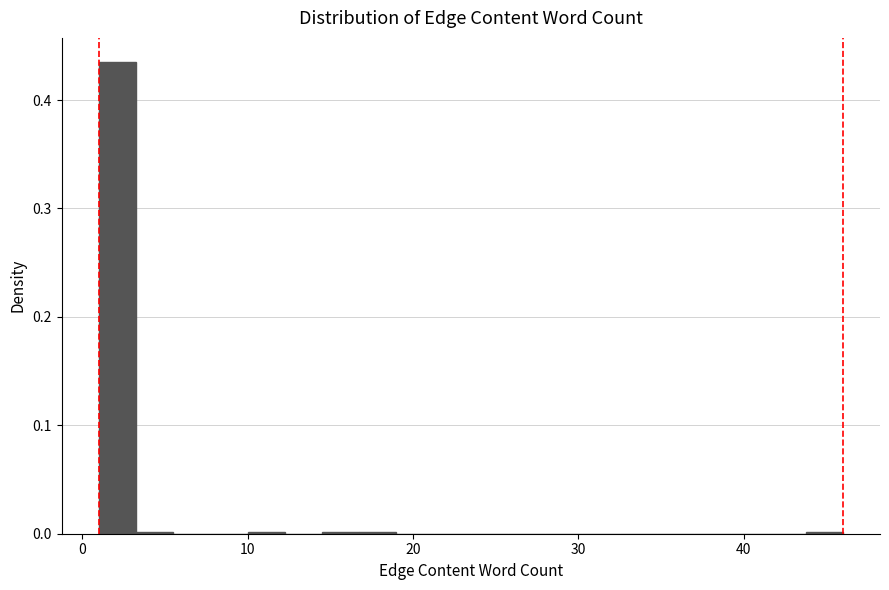

Read against the x-axis, roughly where is the centre of the tallest bar?

2